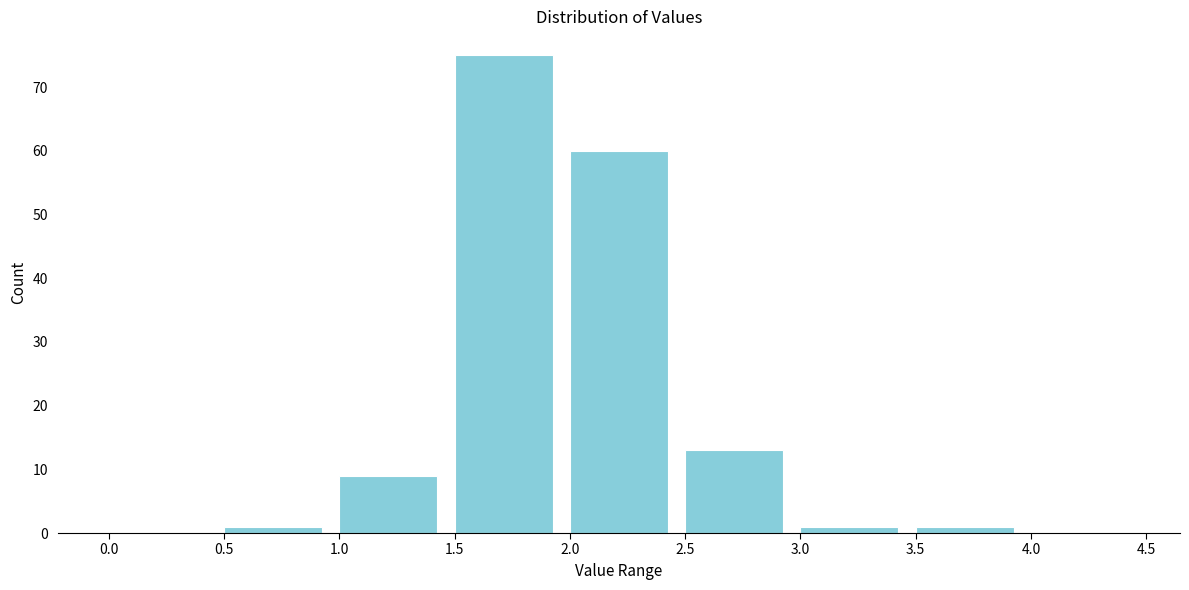

Reading left to right, list every bar in this chart as the range it spans on the x-axis followed by its height. The values are not printed on the chart, so give them approximately, as read against the axis.

0.0 to 0.5: 0
0.5 to 1.0: 1
1.0 to 1.5: 9
1.5 to 2.0: 75
2.0 to 2.5: 60
2.5 to 3.0: 13
3.0 to 3.5: 1
3.5 to 4.0: 1
4.0 to 4.5: 0